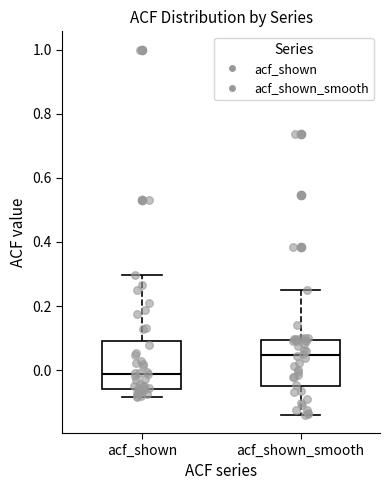

Which box has the highest median line?

acf_shown_smooth